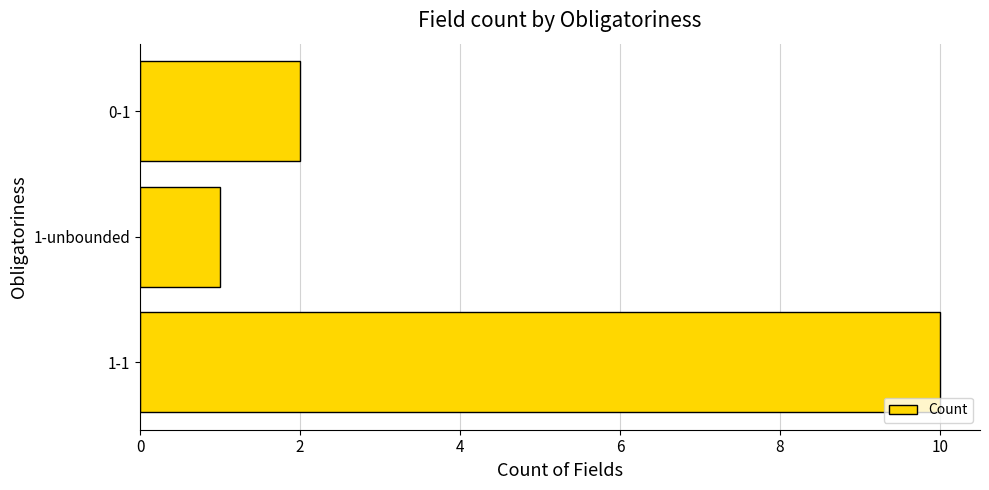

What is the smallest value displayed?

1